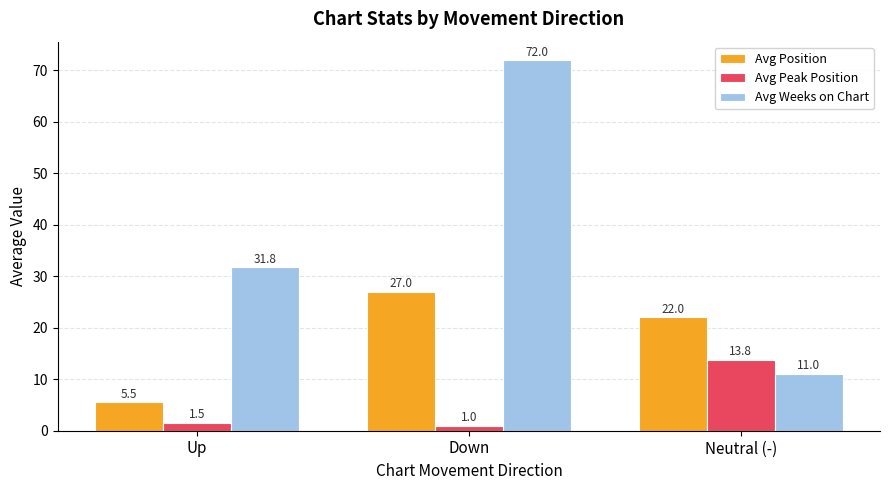

Is it true that Avg Position equals 37.5 at Neutral (-)?

False